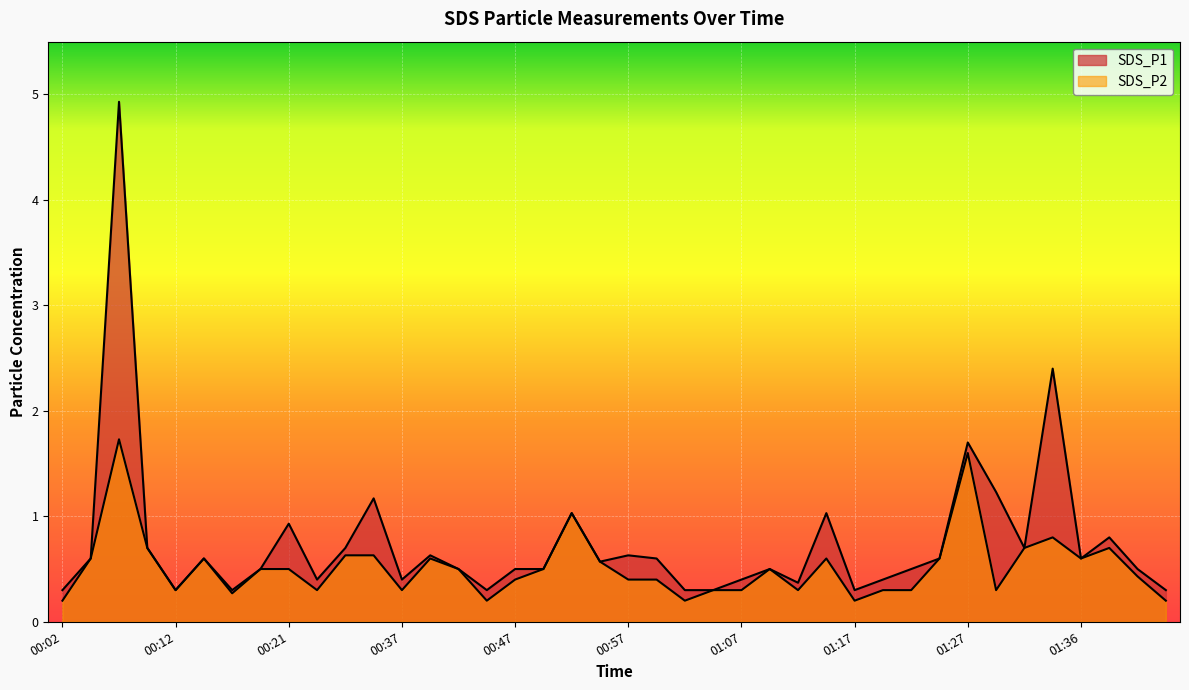

What is the average value of the SDS_P2 series?

0.5